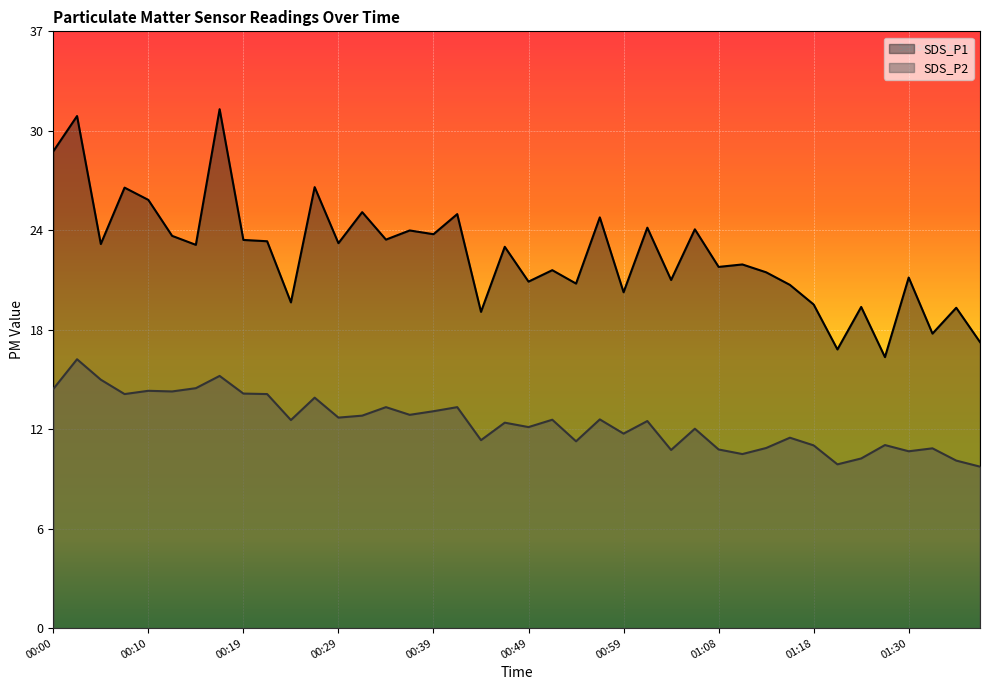

At which label is SDS_P1 closest to 24?

00:12